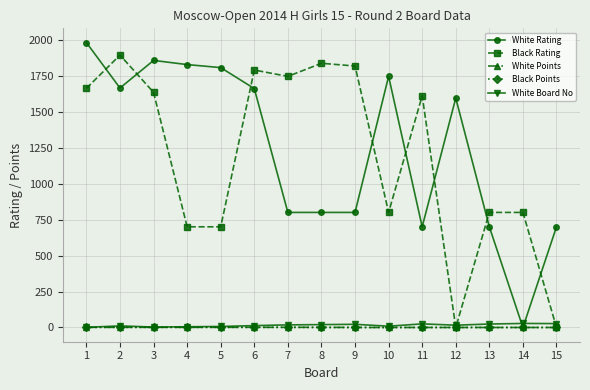

How many values in the Black Points series exceed 0?

7